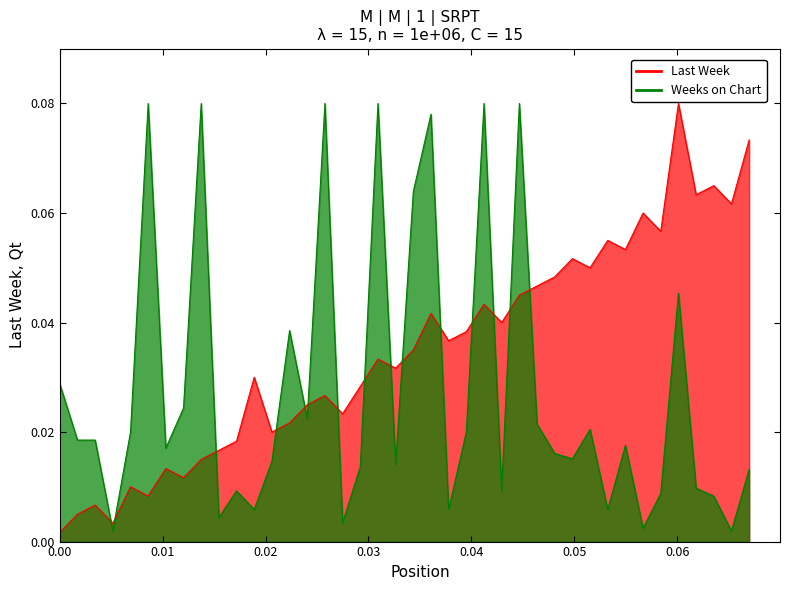

At how many categories does at least one series exceed 0?

40